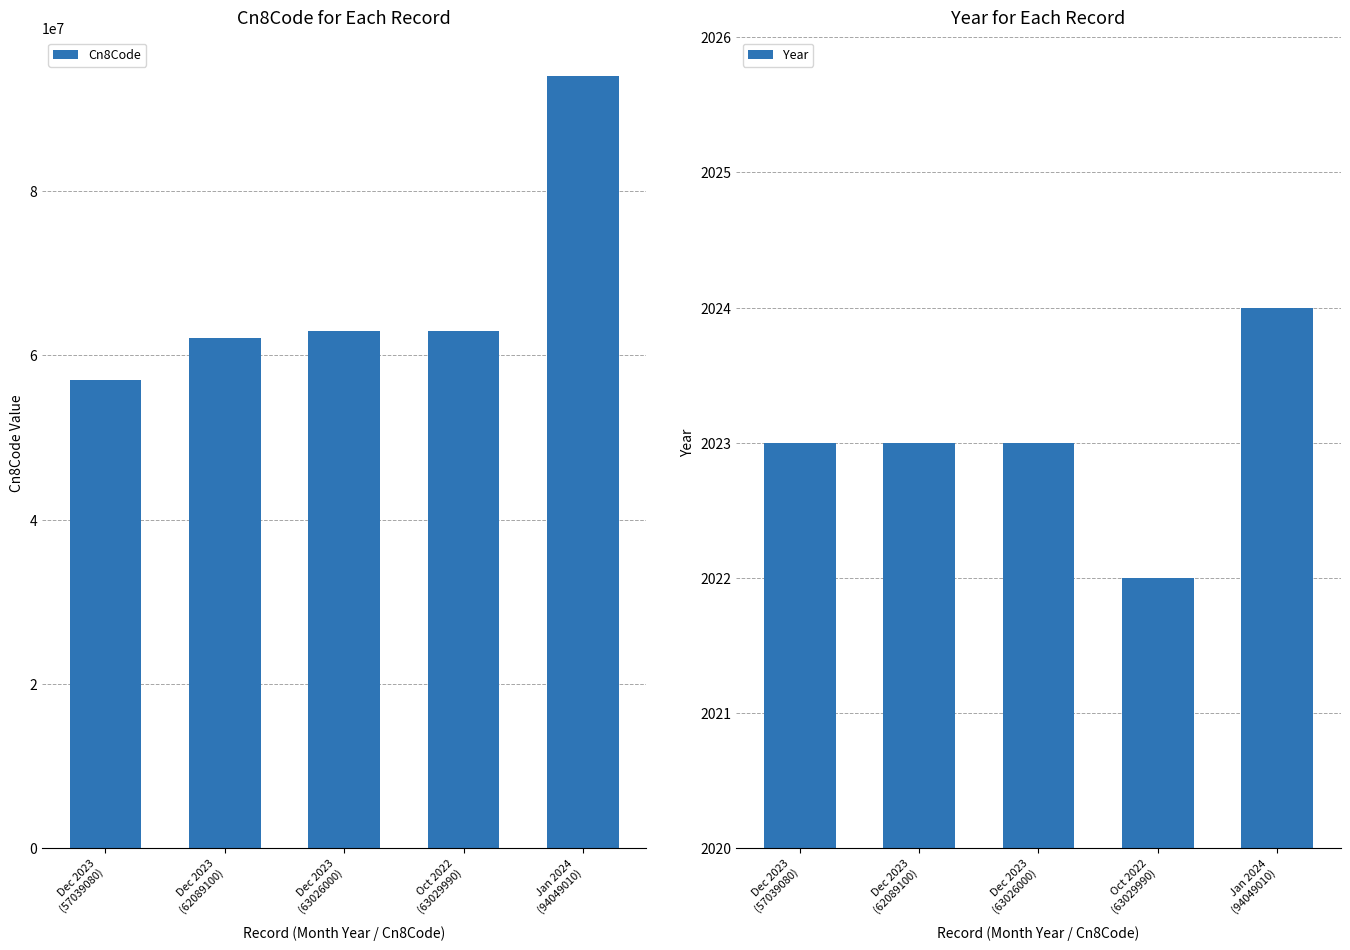

How many bars are there in total?

10